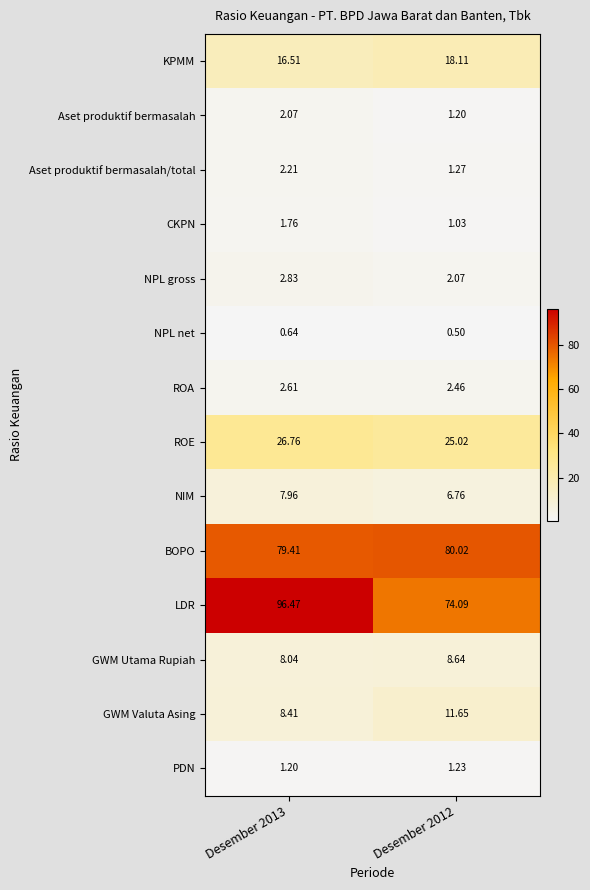

Which series has the largest range (max minus min)?

LDR